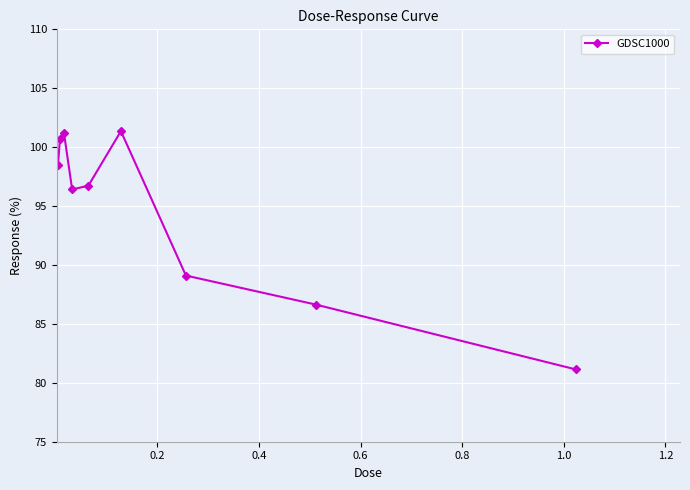

What is the greatest value displayed?

101.4